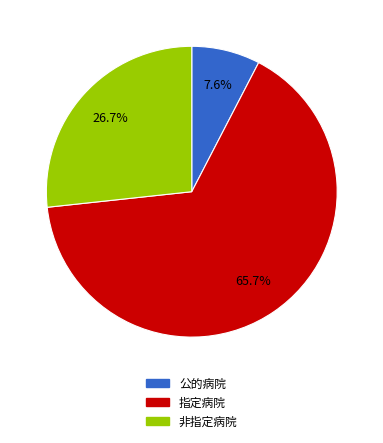

Do 非指定病院 and 指定病院 together represent more than half of the pie?

Yes